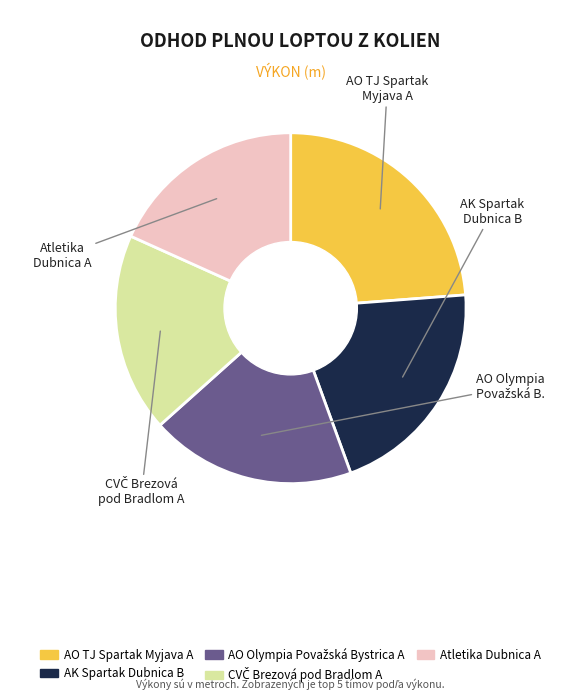

Count the number of slices in the pie.

5